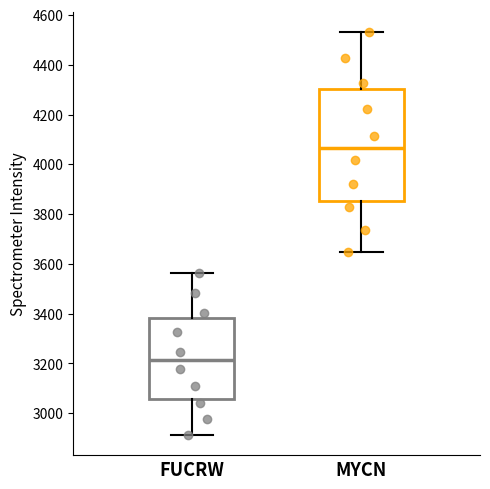

Reading left to right, transcribe this box plot: for each box, give where its median line is, the range the box spans, and where its two whiskers end, as read against the y-axis. The values are not printed on the chart, so give them approximately, as read against the axis.

FUCRW: median 3220, box 3060 to 3380, whiskers 2920 to 3560
MYCN: median 4060, box 3860 to 4300, whiskers 3640 to 4540